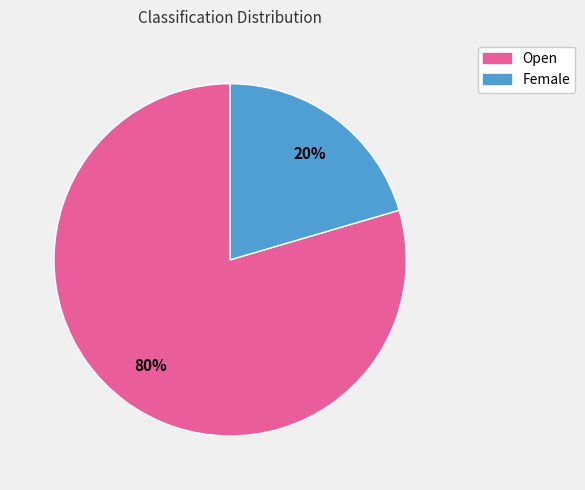

What is the smallest slice in the pie chart?

Female